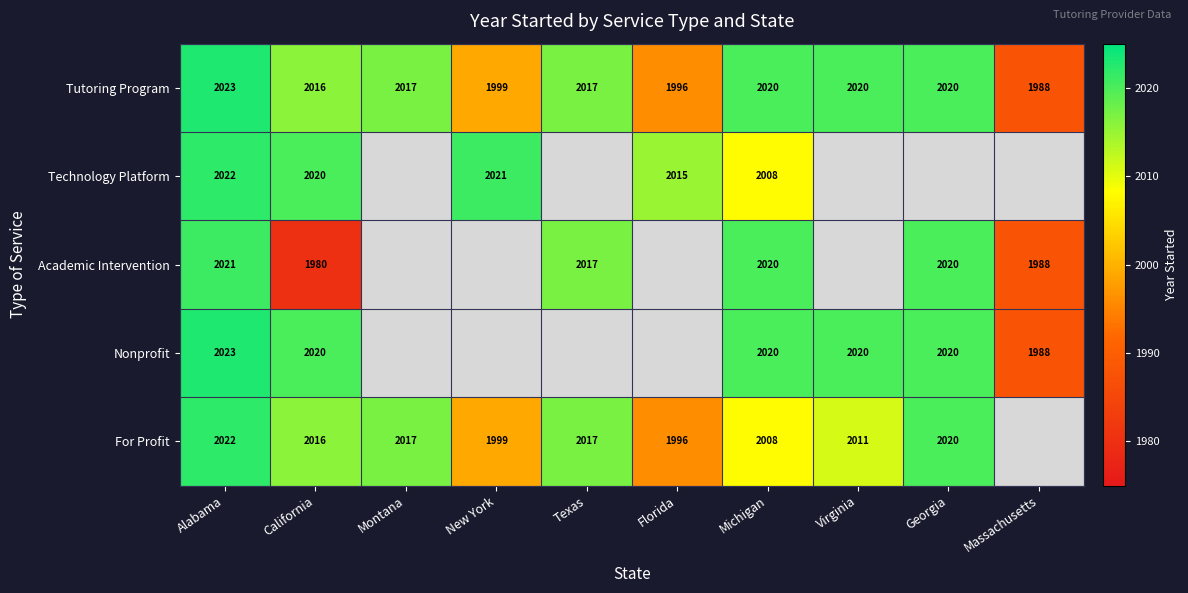

What is the difference between the maximum and minimum values in the Tutoring Program series?

35